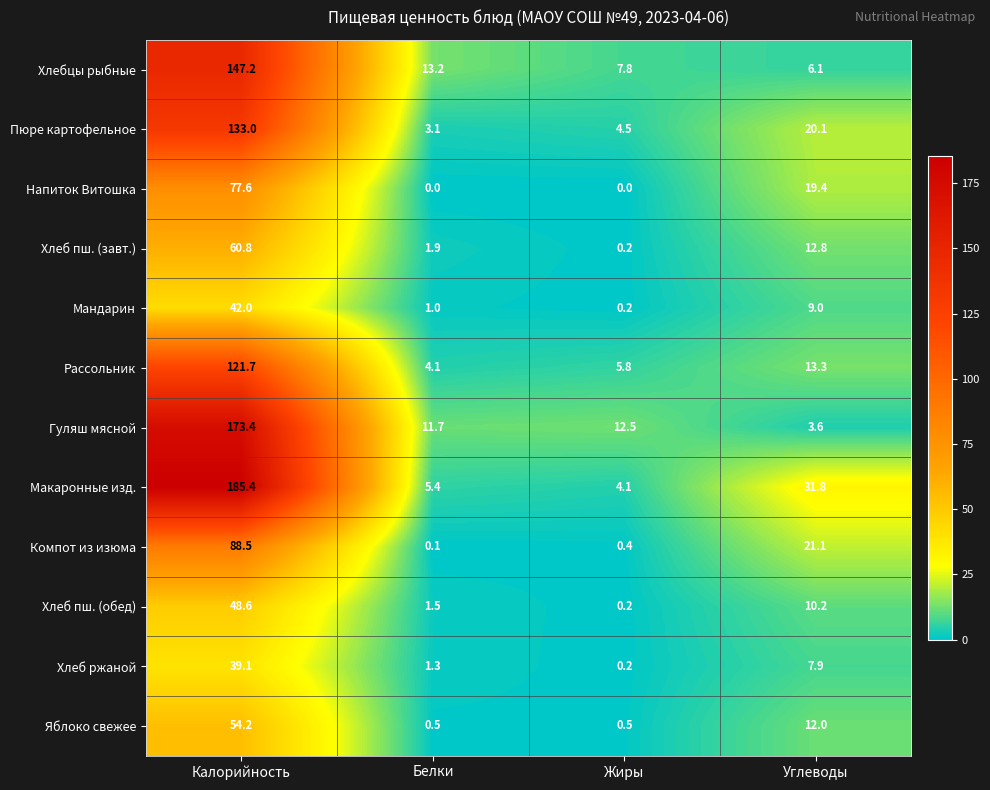

True or false: Хлеб пш. (завт.) has a value of 5.3 at Углеводы.

False